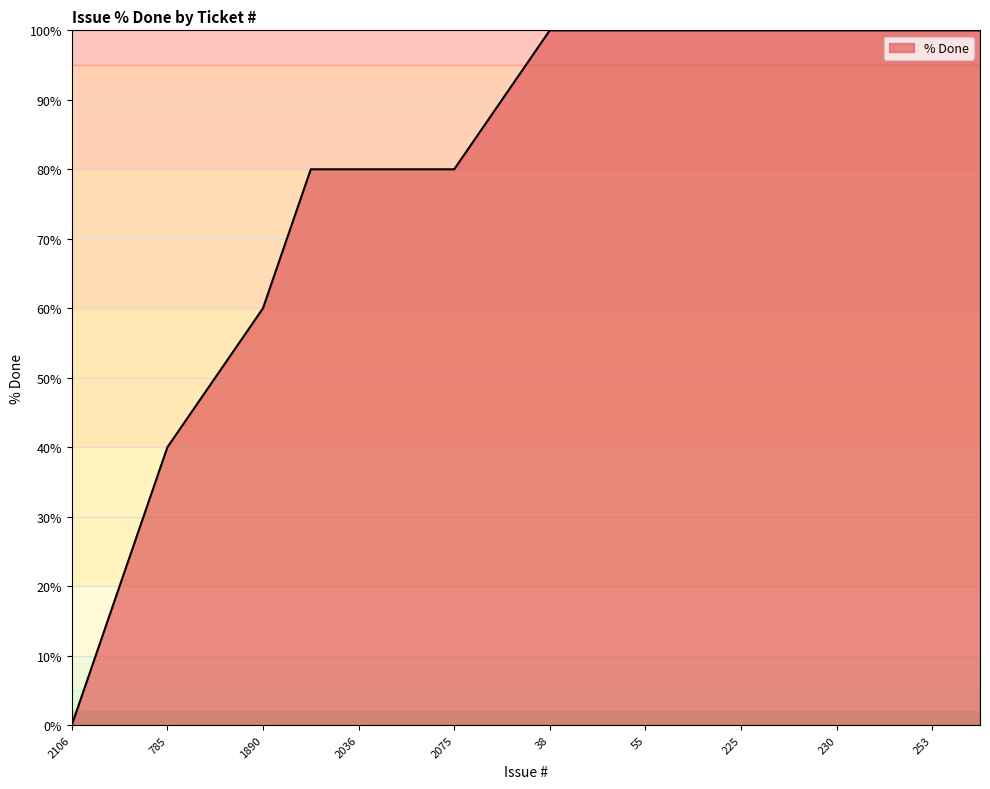

How many series are shown in this chart?

1